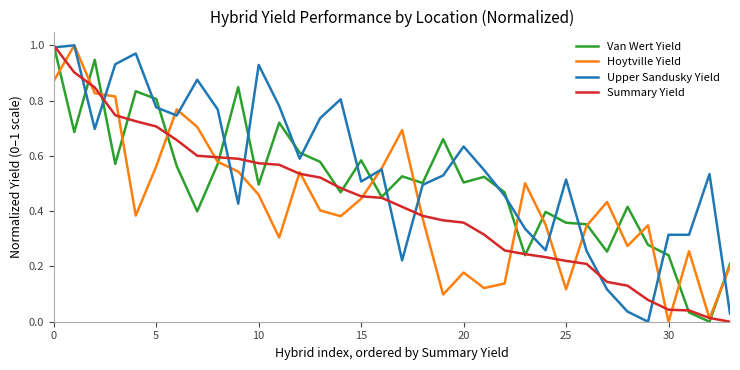

Which series has the largest total across all categories?

Upper Sandusky Yield